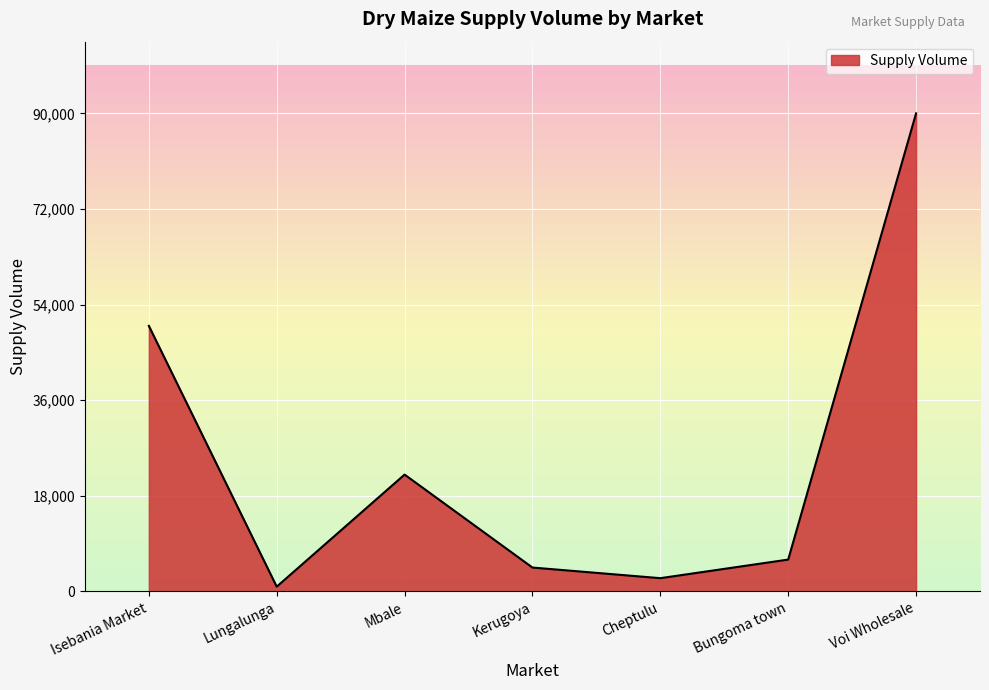

Reading left to right, what are all the values shown in this chart?

Isebania Market=50000	Lungalunga=900	Mbale=22000	Kerugoya=4500	Cheptulu=2500	Bungoma town=6000	Voi Wholesale=90000